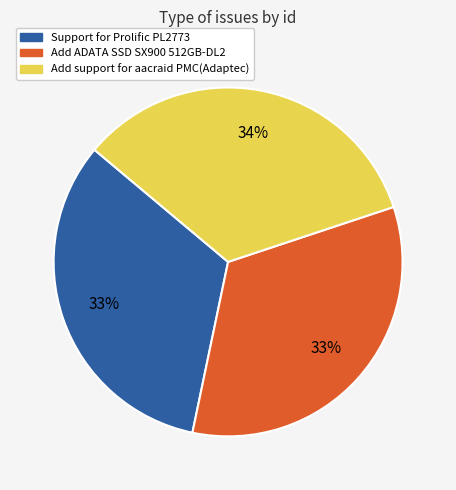

To the nearest percent, what portion does Add ADATA SSD SX900 512GB-DL2 represent?

33%